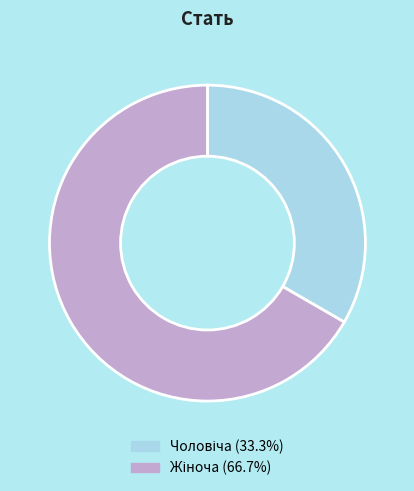

Is there any slice that represents more than half of the pie?

Yes